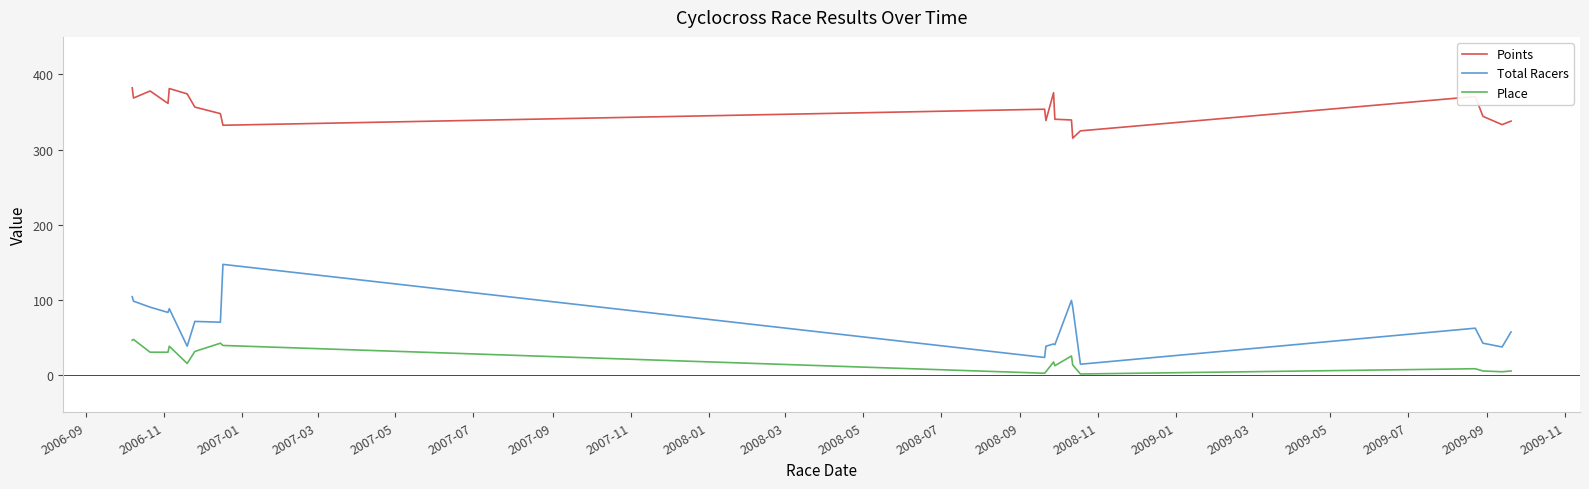

List the series in order of their peak value, highest first.

Points, Total Racers, Place